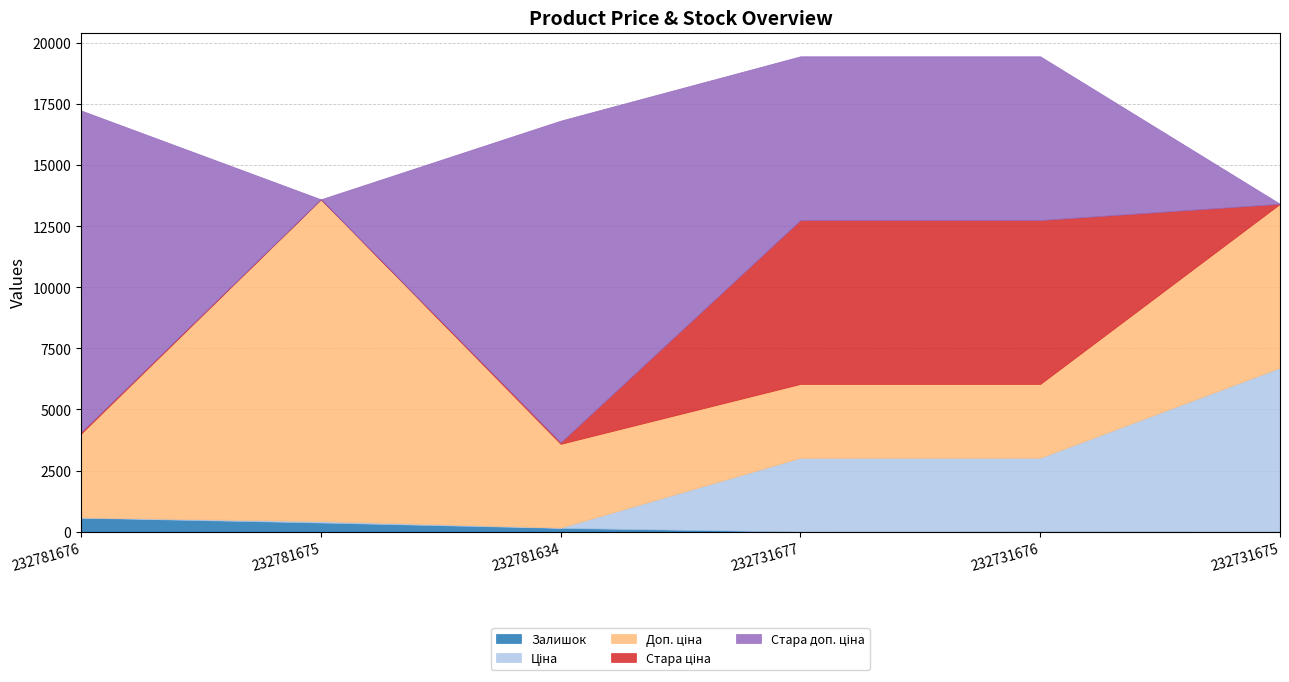

Where is the first local minimum for Ціна?

232781634